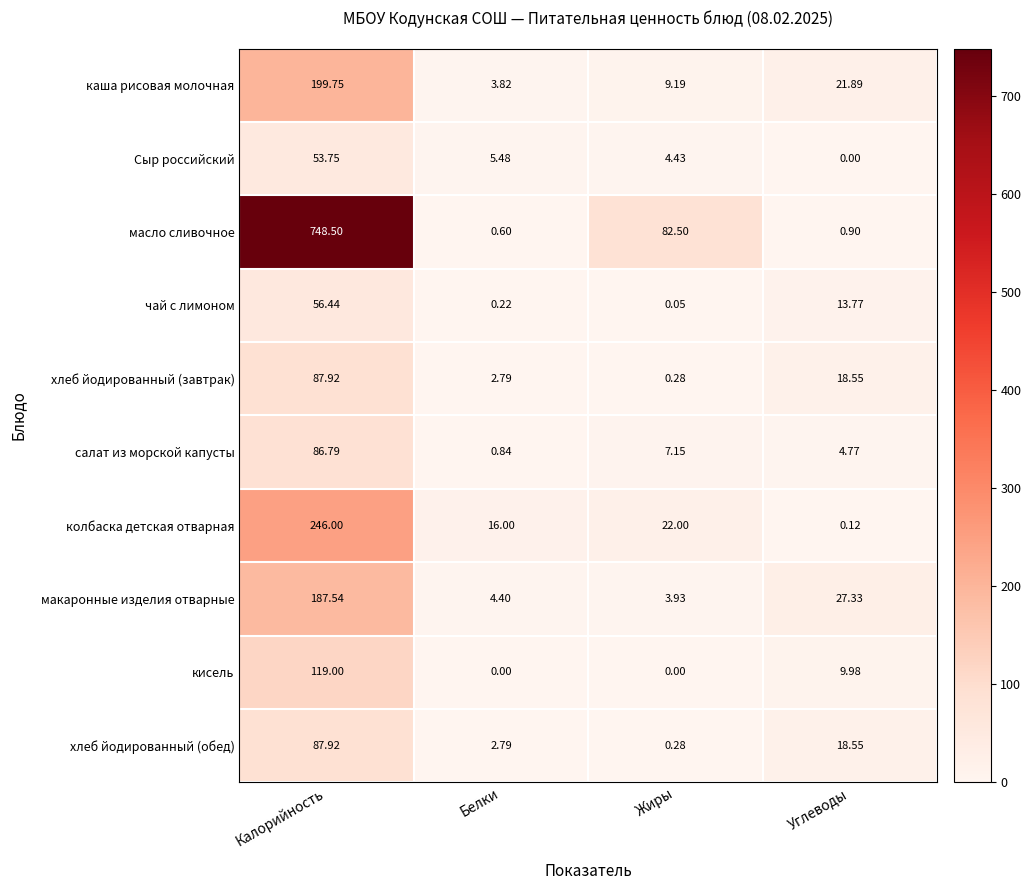

Where does the колбаска детская отварная series first go above 22?

Калорийность